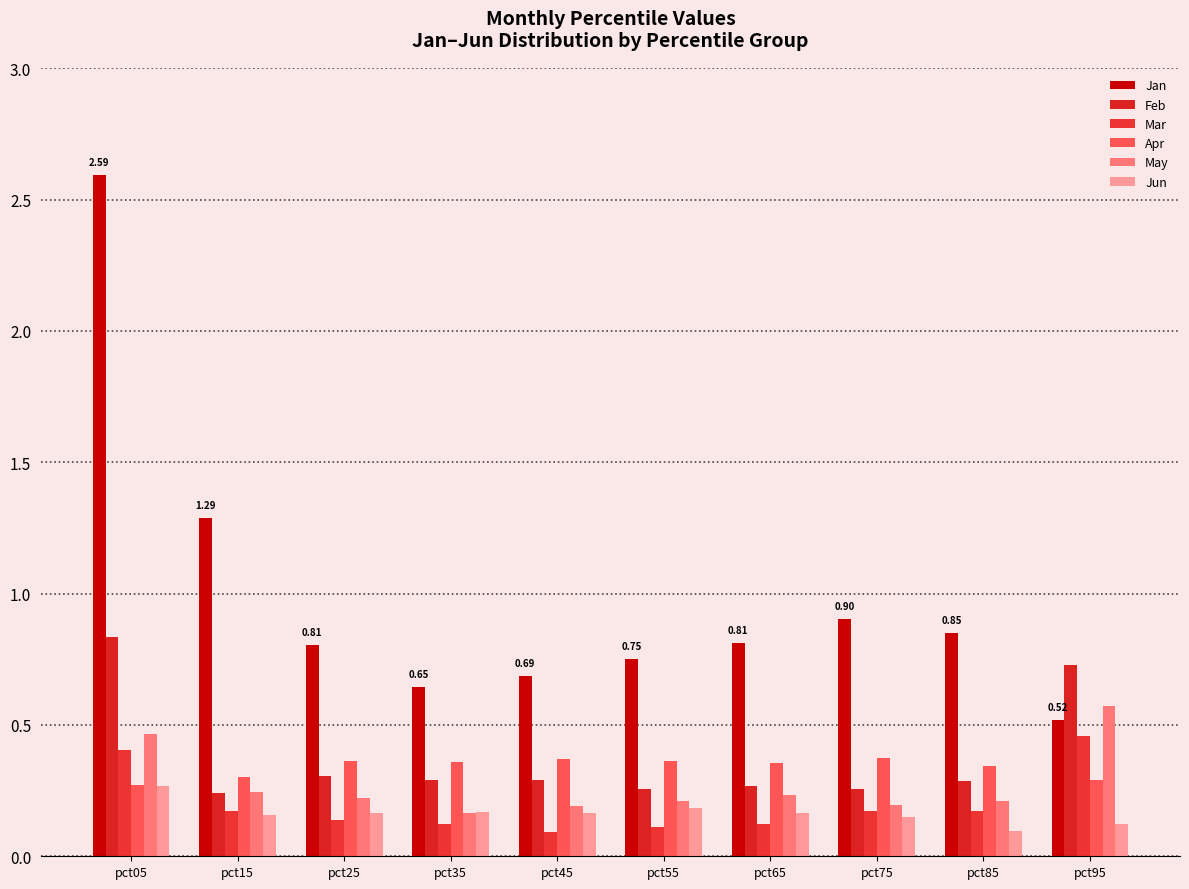

What is the difference between the highest and lowest values at pct65?

0.7